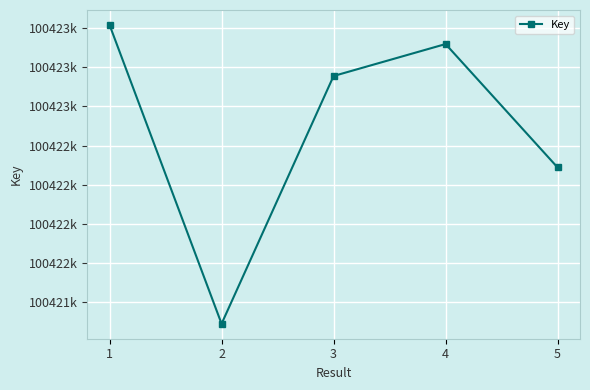

What is the smallest value displayed?

100421612